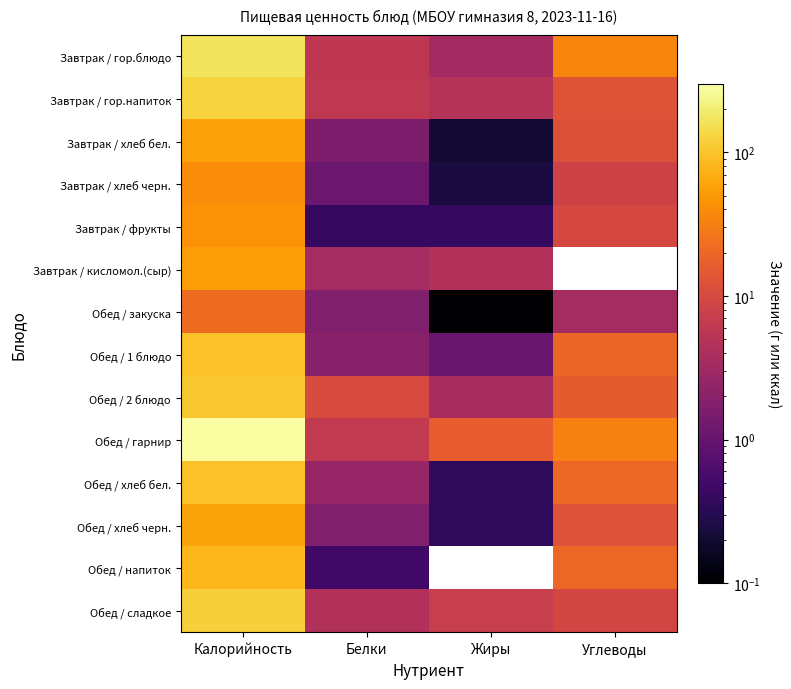

Rank the series by their maximum value, from highest to lowest.

Обед / гарнир, Завтрак / гор.блюдо, Завтрак / гор.напиток, Обед / сладкое, Обед / 2 блюдо, Обед / 1 блюдо, Обед / хлеб бел., Обед / напиток, Обед / хлеб черн., Завтрак / хлеб бел., Завтрак / кисломол.(сыр), Завтрак / фрукты, Завтрак / хлеб черн., Обед / закуска